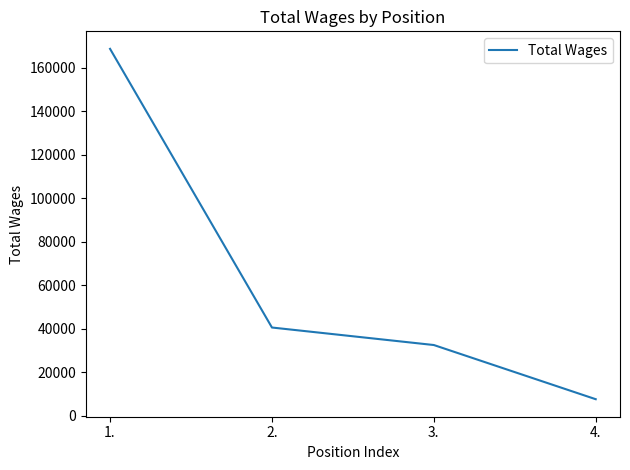

What is the ratio of the value at 3. to the value at 4.?

4.3